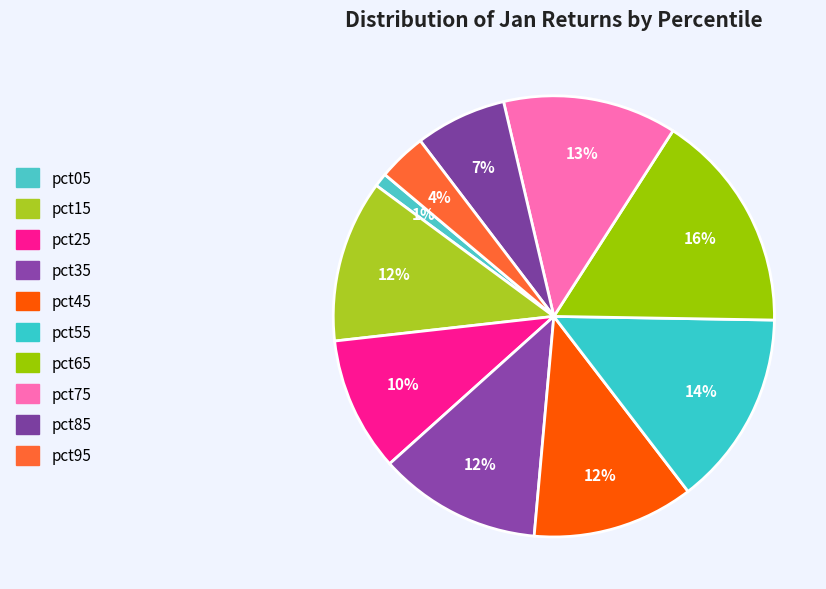

What is the smallest slice in the pie chart?

pct05